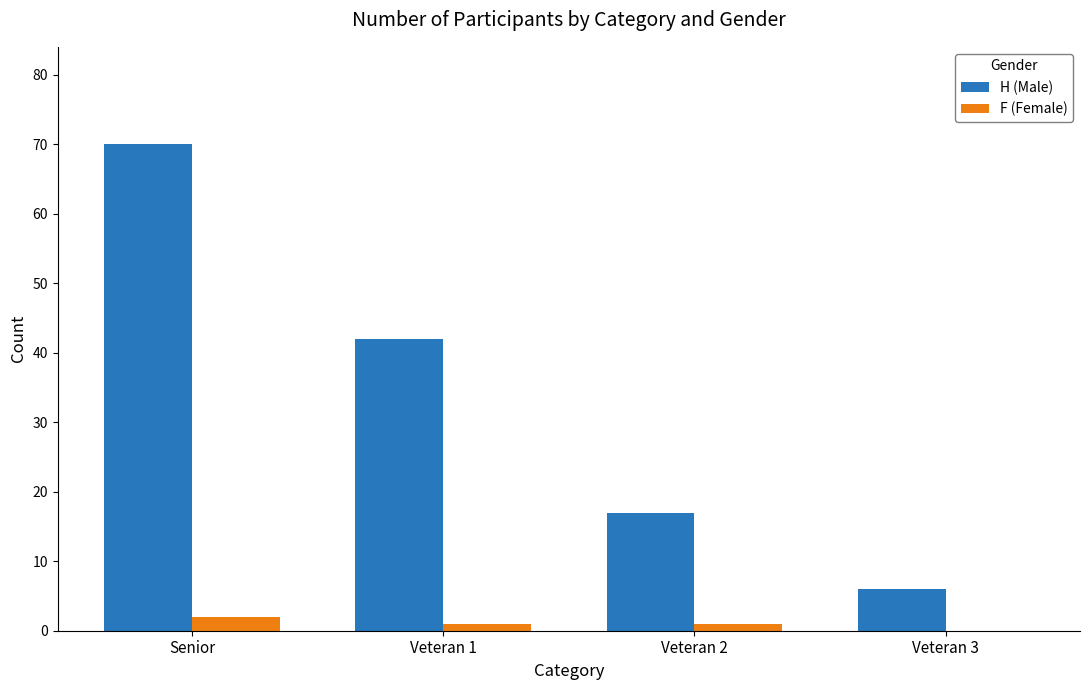

Count the number of categories in the chart.

4